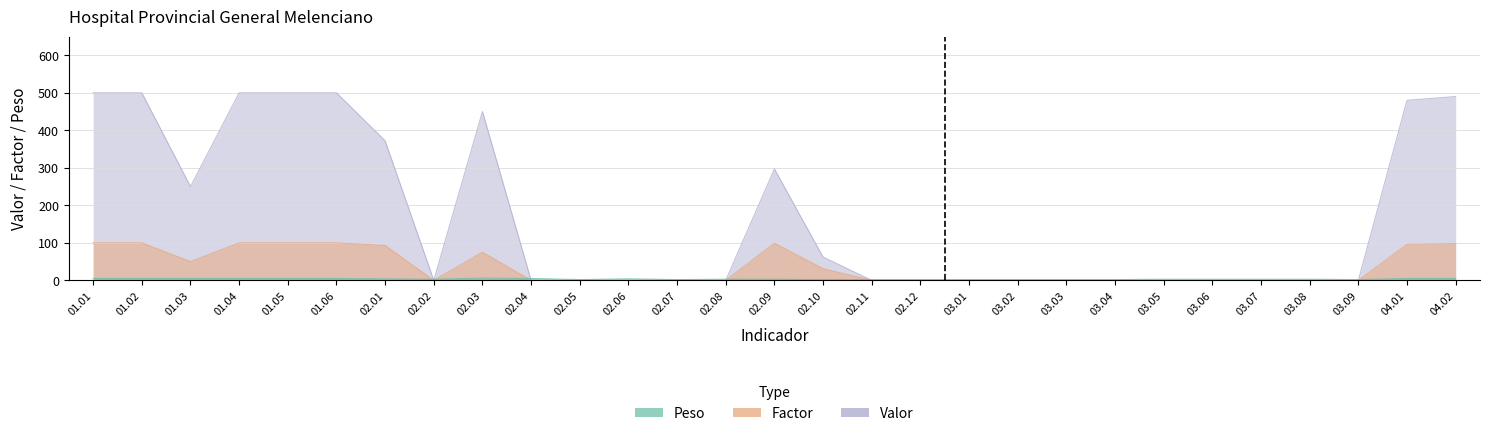

How many interior local peaks does the Valor series have?

2